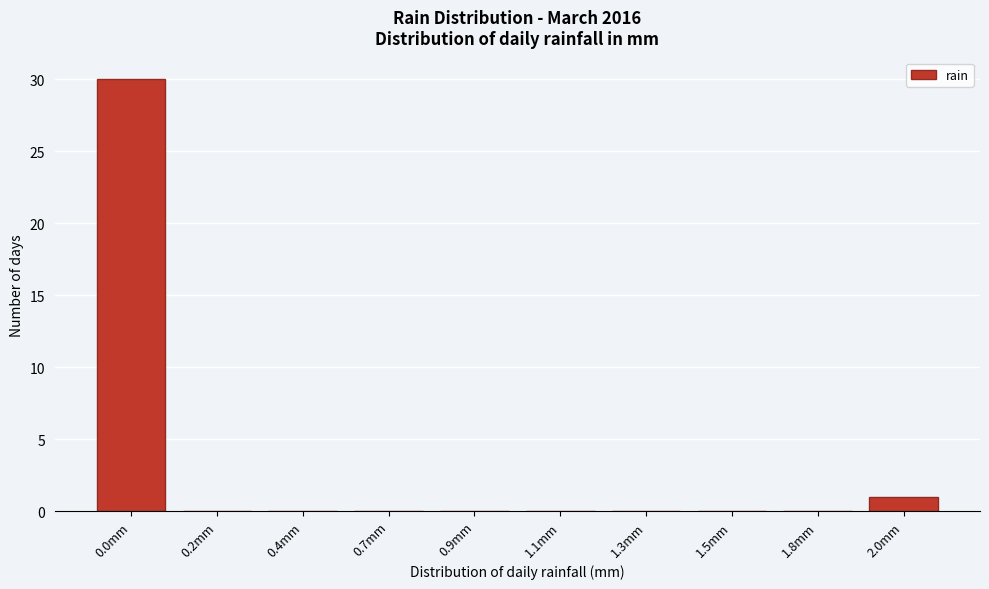

Reading left to right, transcribe all the data shown in this chart.

0.0mm=30	0.2mm=0	0.4mm=0	0.7mm=0	0.9mm=0	1.1mm=0	1.3mm=0	1.5mm=0	1.8mm=0	2.0mm=1